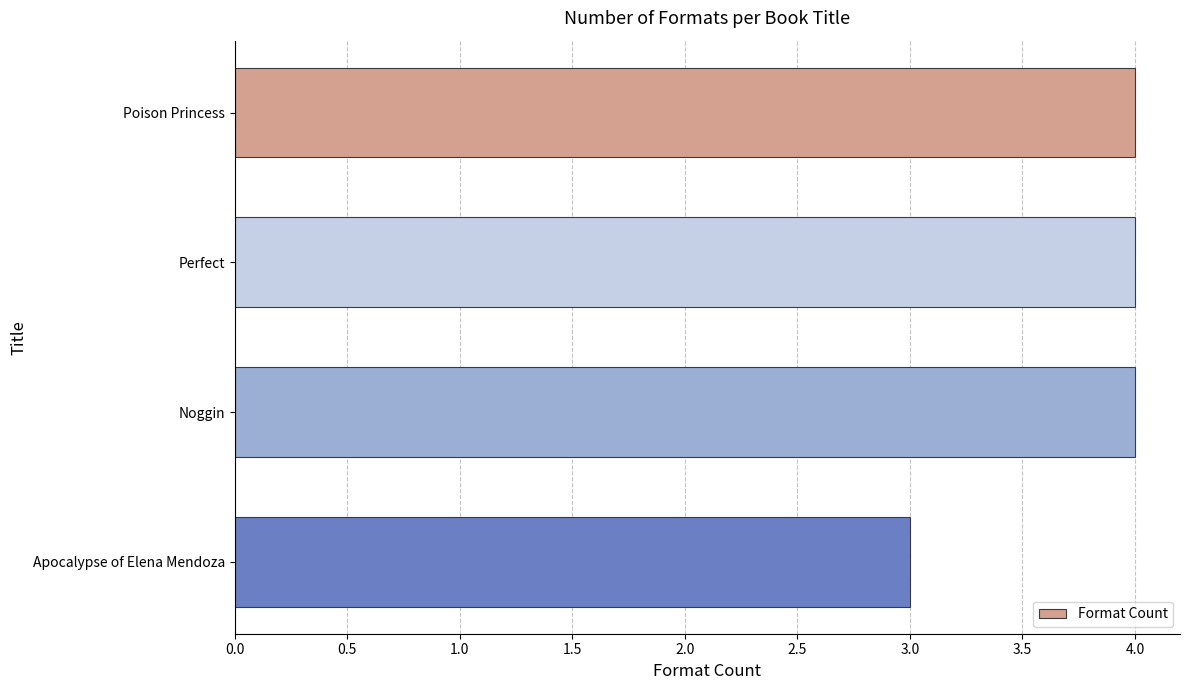

The chart shows a value of 1 at Noggin. True or false?

False